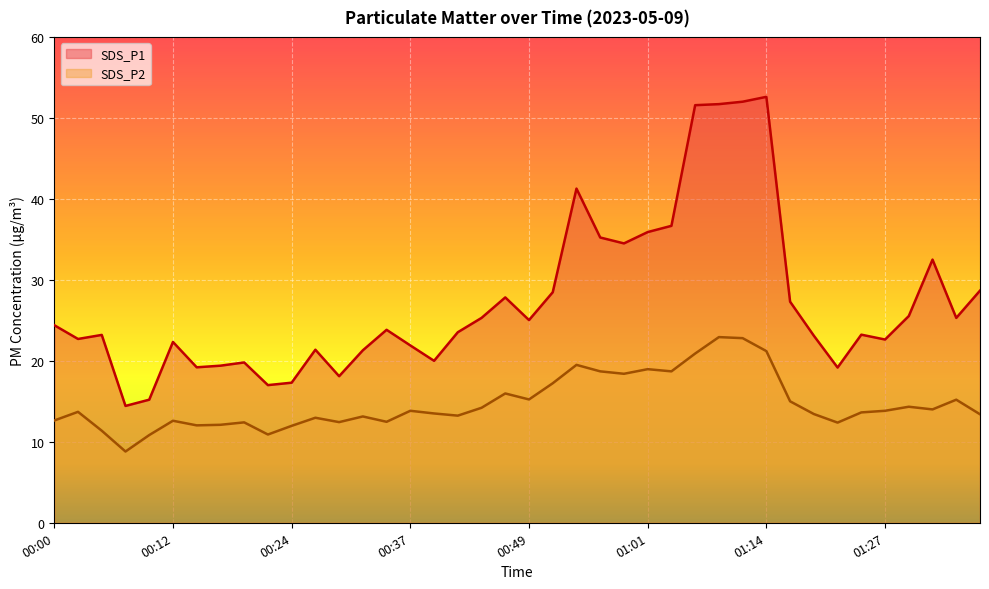

True or false: SDS_P1 and SDS_P2 cross at least once.

False